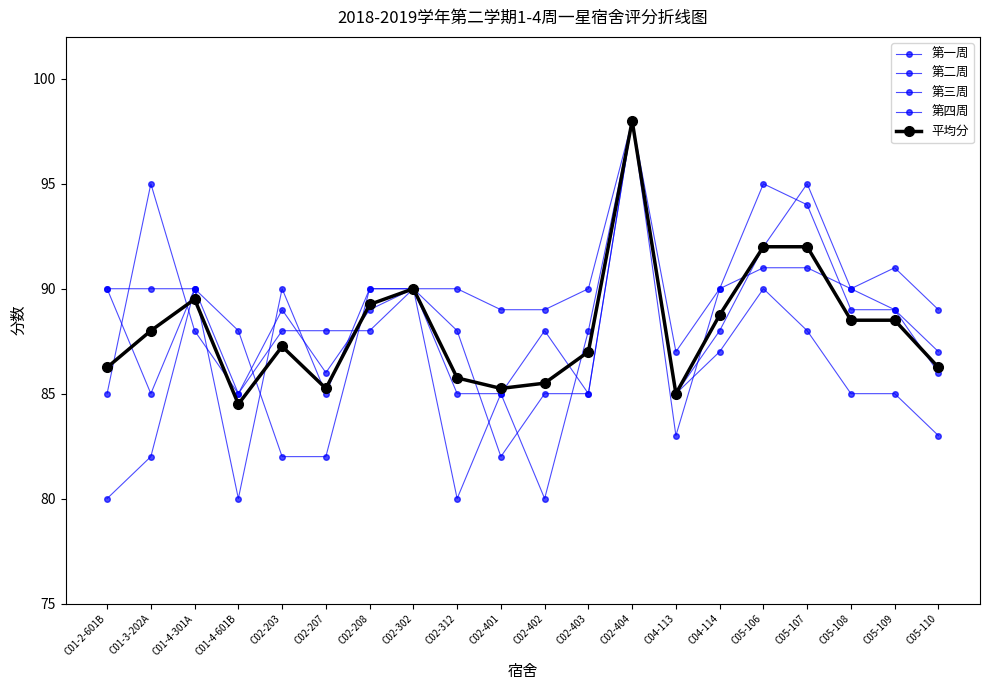

How many data points does each series have?

20